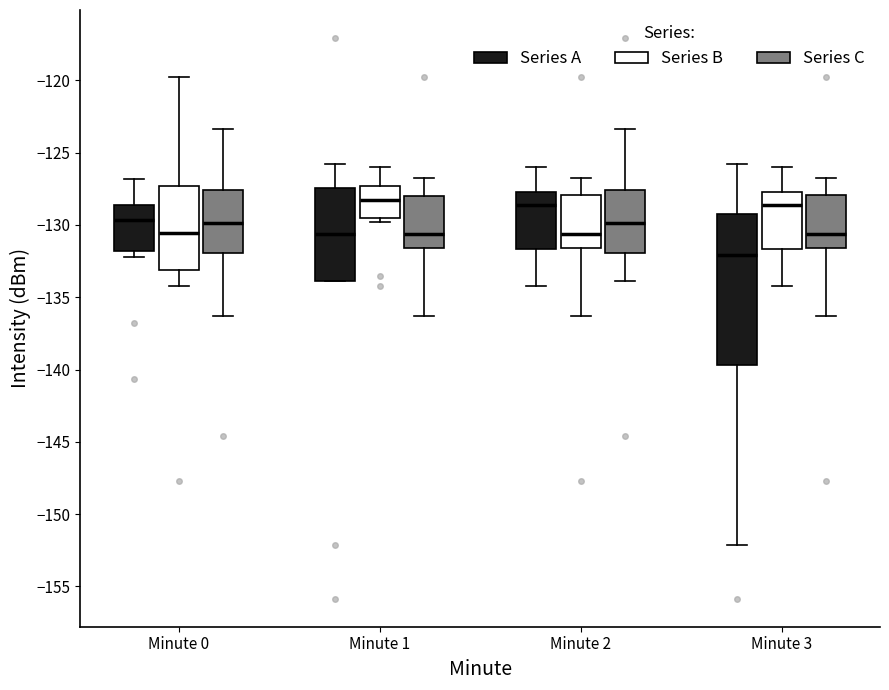

Which box's median line is the lowest?

Minute 3 (Series A)